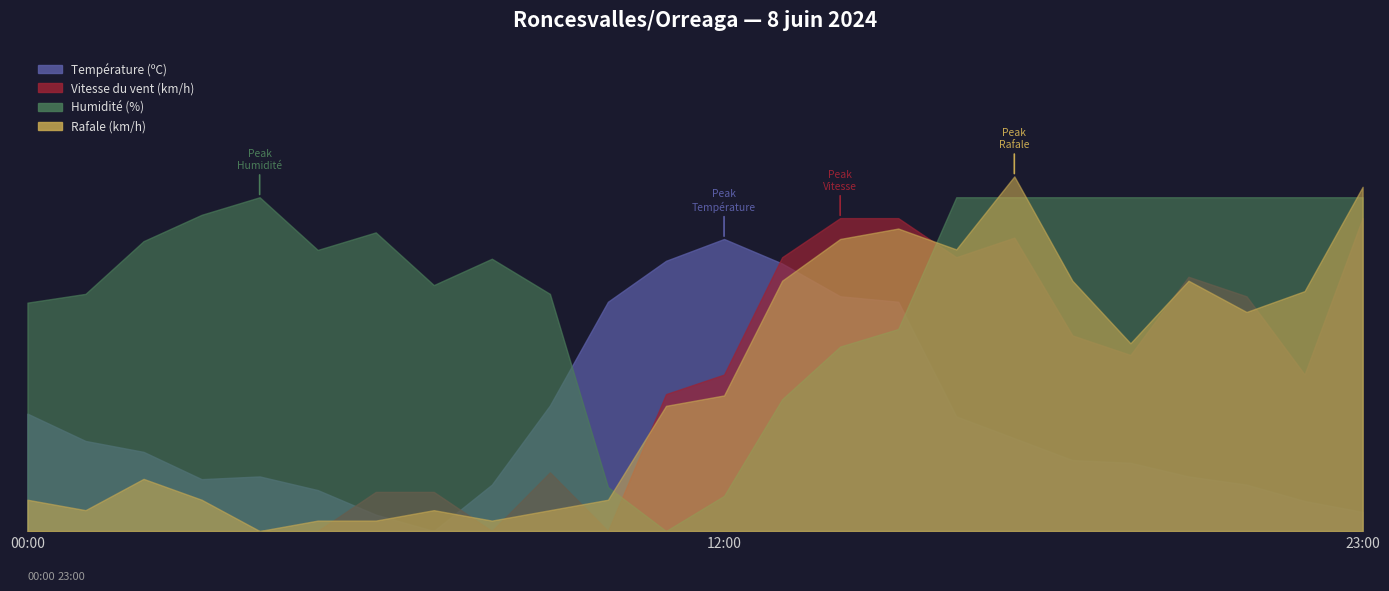

What is the difference between the second highest and minimum values in the Humidité (%) series?

0.8